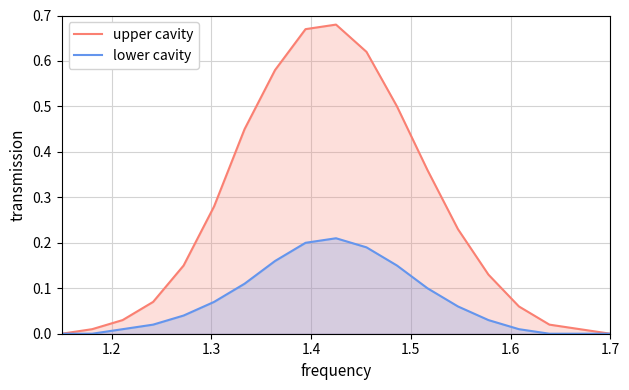

List the series in order of their overall mean, lowest first.

lower cavity, upper cavity